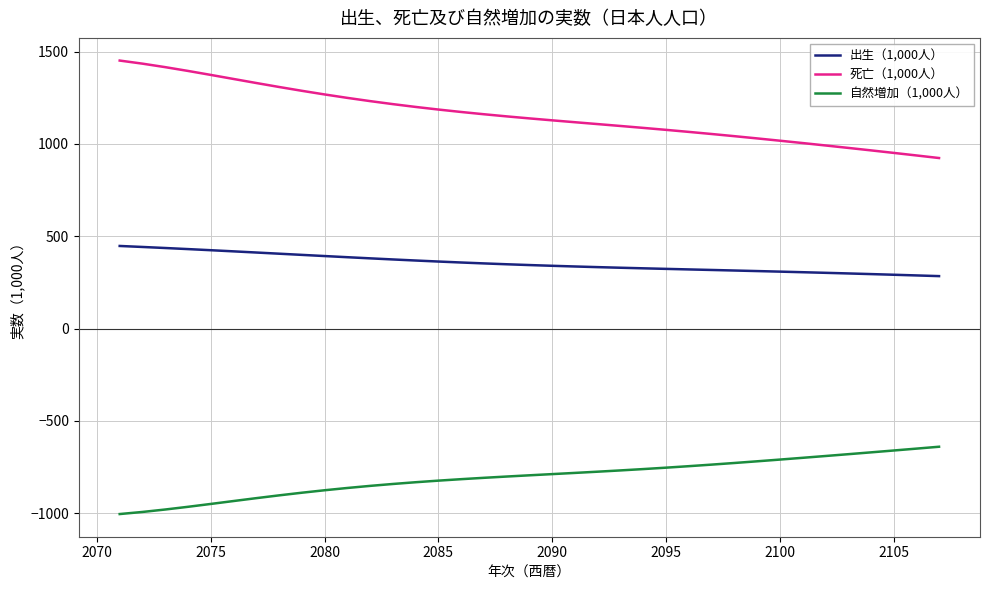

Does the chart display data point markers on the line(s)?

No